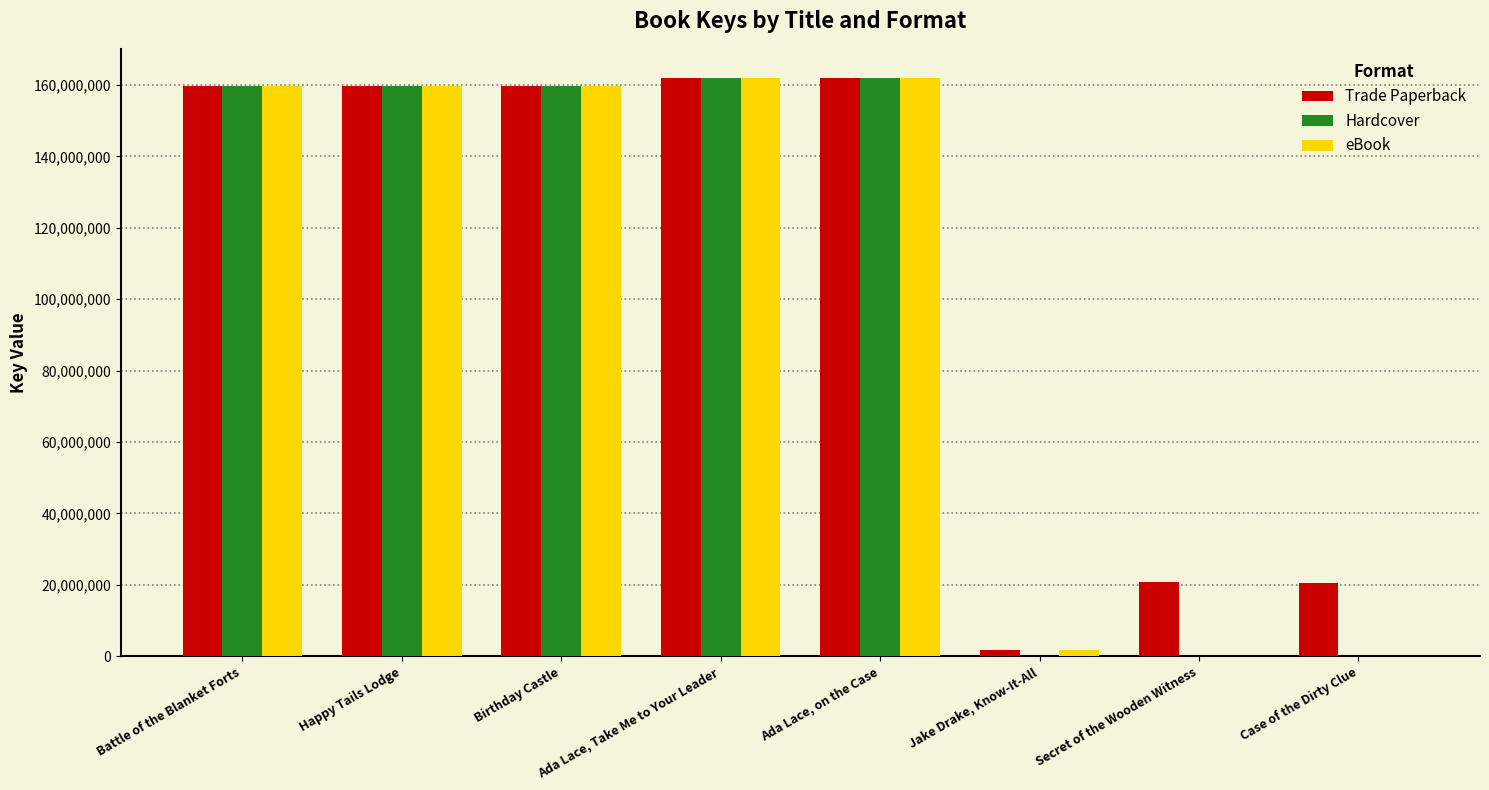

What is the maximum value for Trade Paperback?

161999012